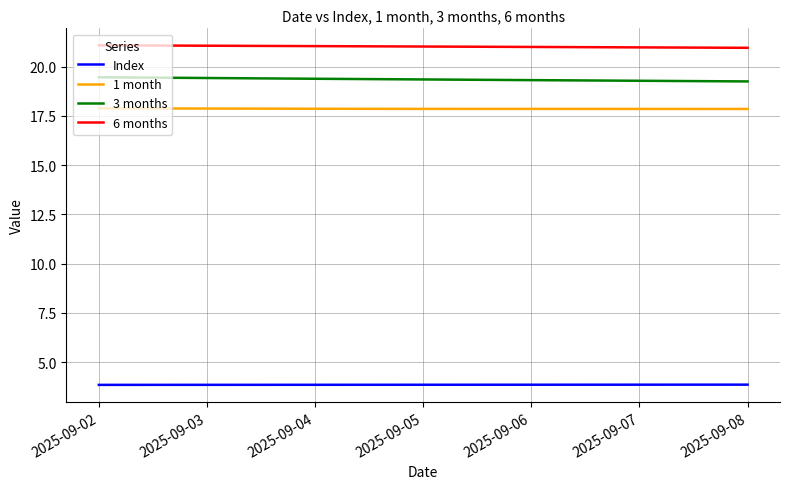

At 2025-09-04, list the series in order from smallest to largest.

Index, 1 month, 3 months, 6 months